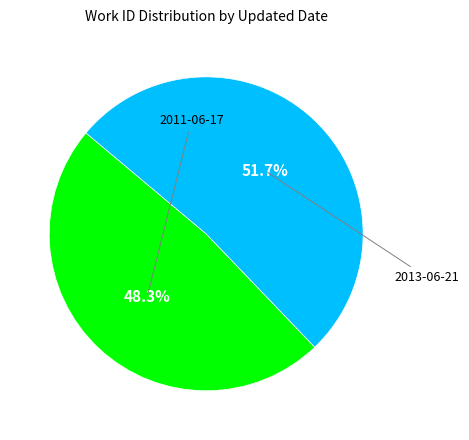

To the nearest percent, what is the difference between the largest and smallest slice percentages?

3%